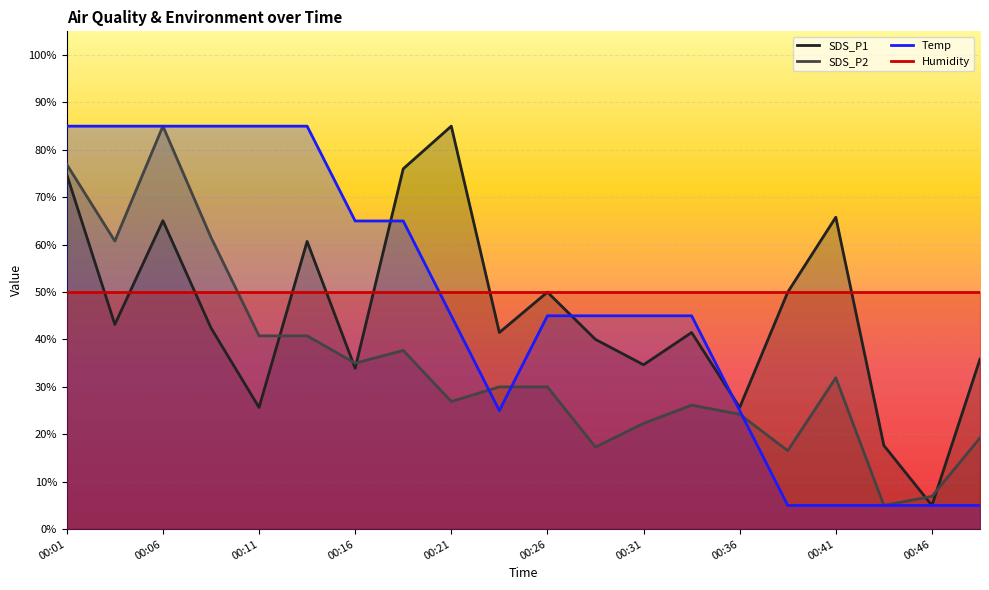

Where is the first local maximum for SDS_P1?

00:06